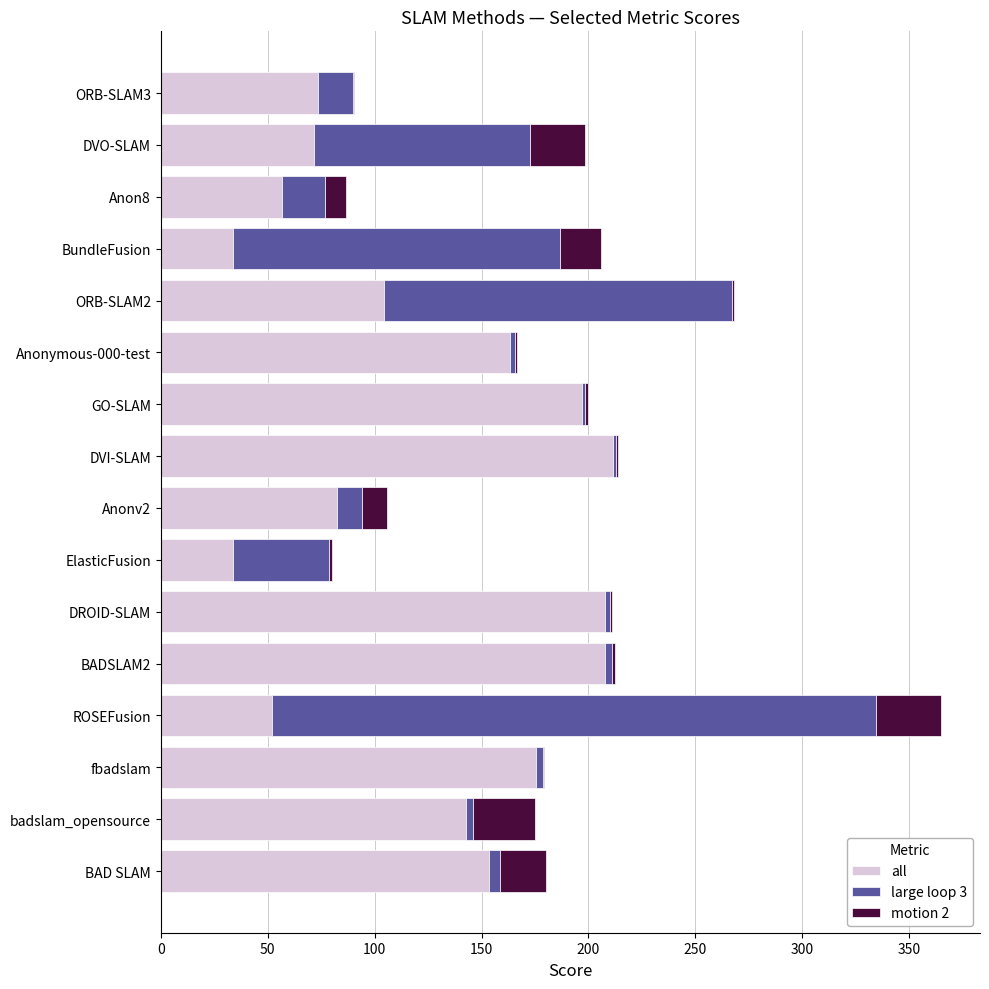

Which series has the largest total across all categories?

all